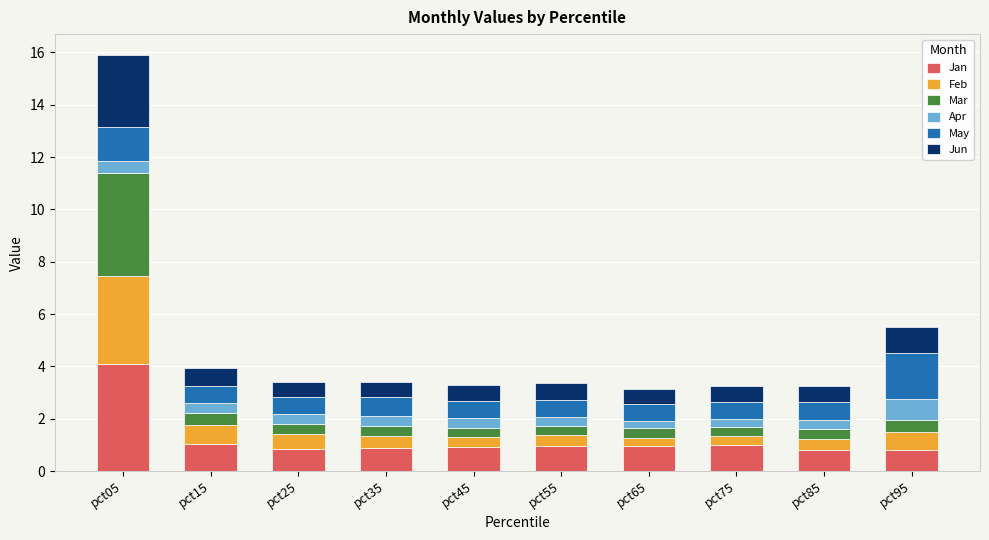

Are the bars grouped side by side (vs. stacked)?

No